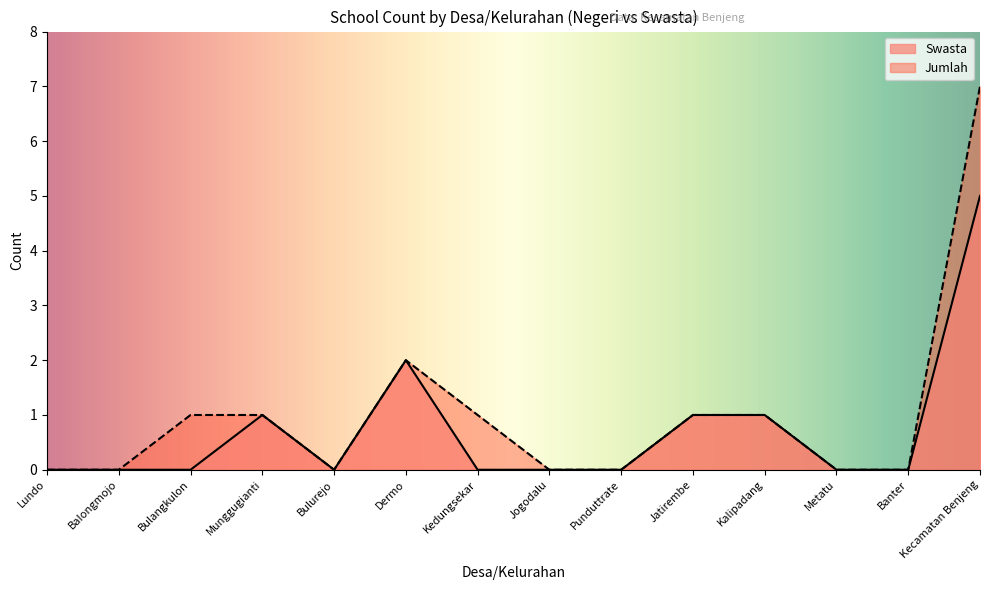

How many values in Jumlah are above zero?

7